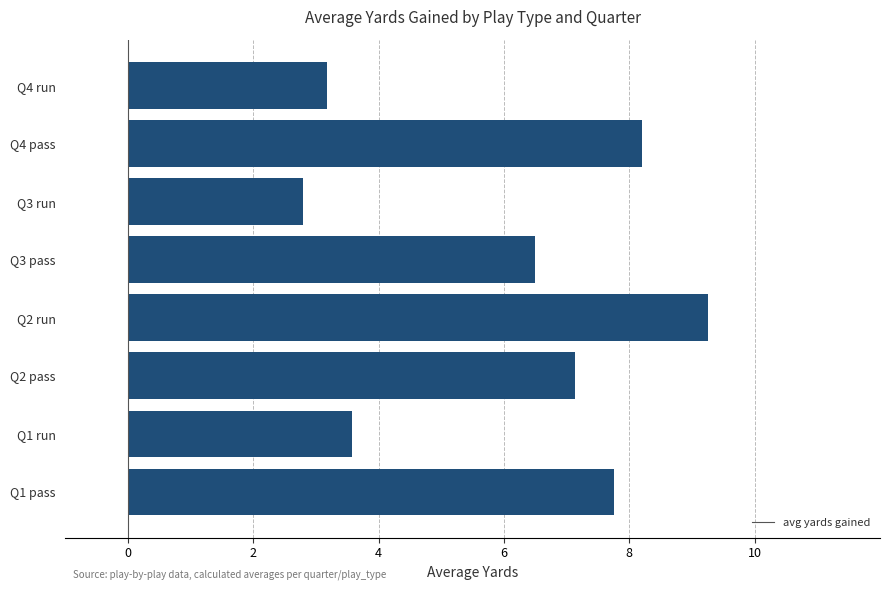

Between Q3 run and Q2 pass, which is larger?

Q2 pass